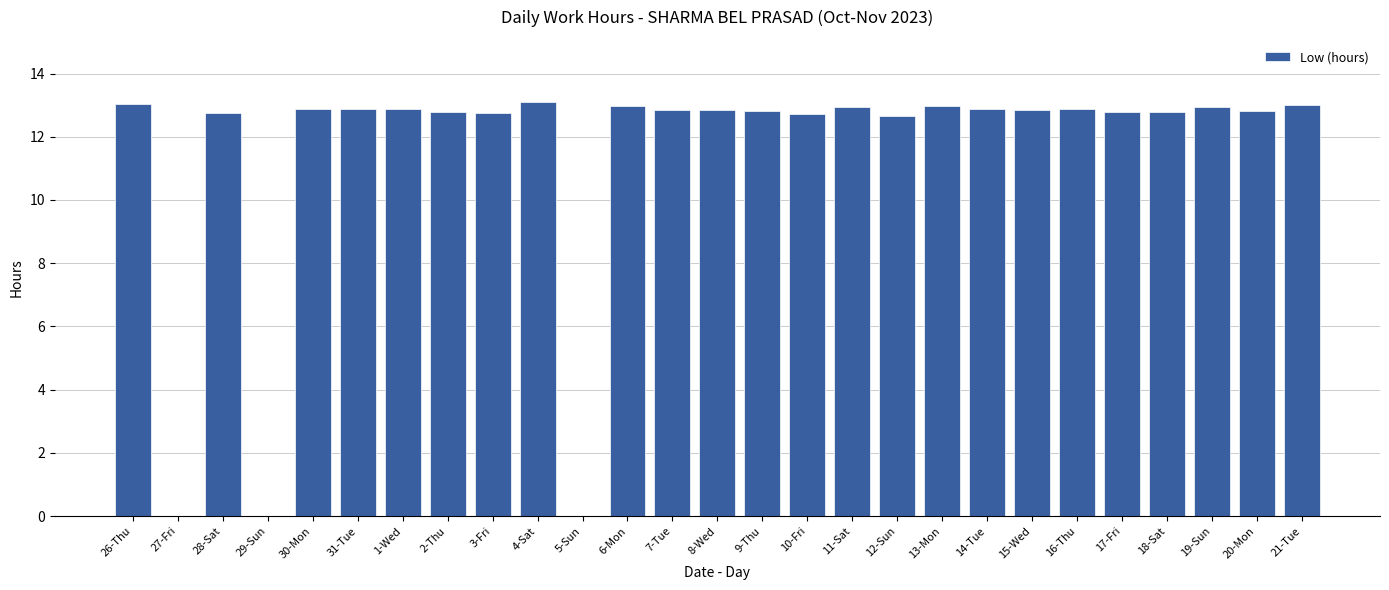

What is the sum of all values?

308.8